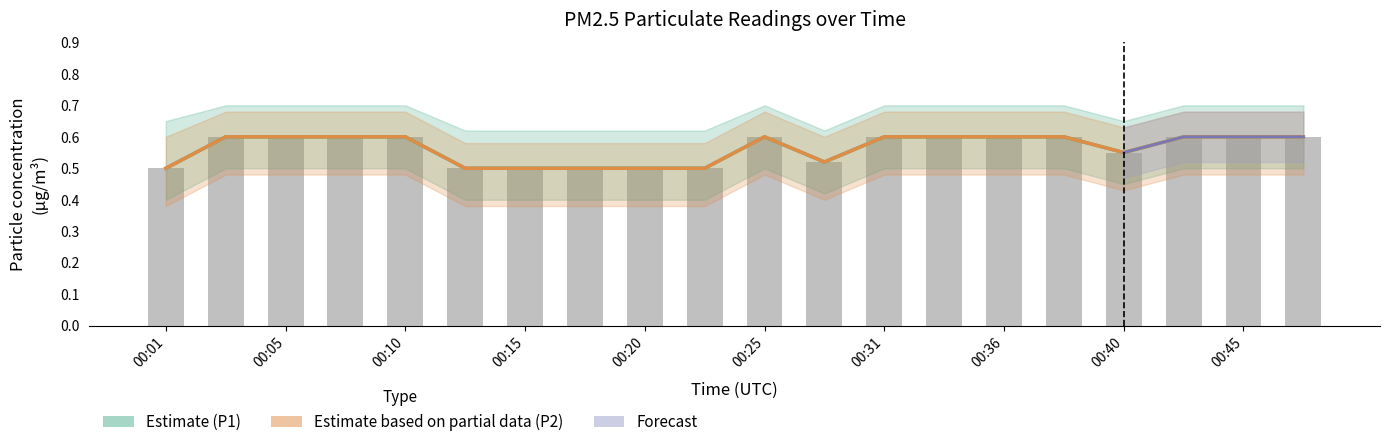

At which category is the sum across all series the highest?

00:03